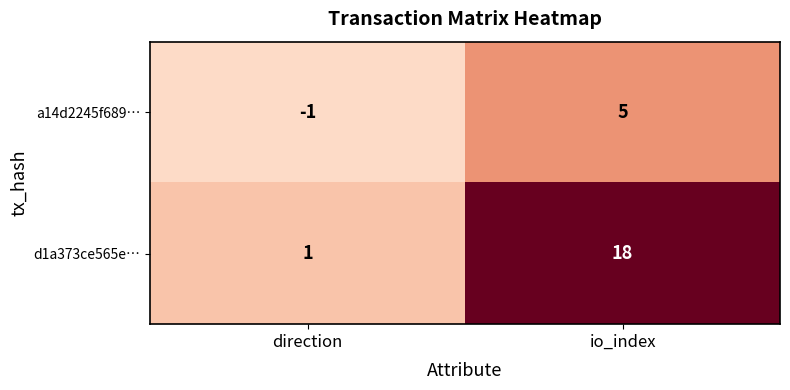

What is the sum of the d1a373ce565e… values at direction and io_index?

19